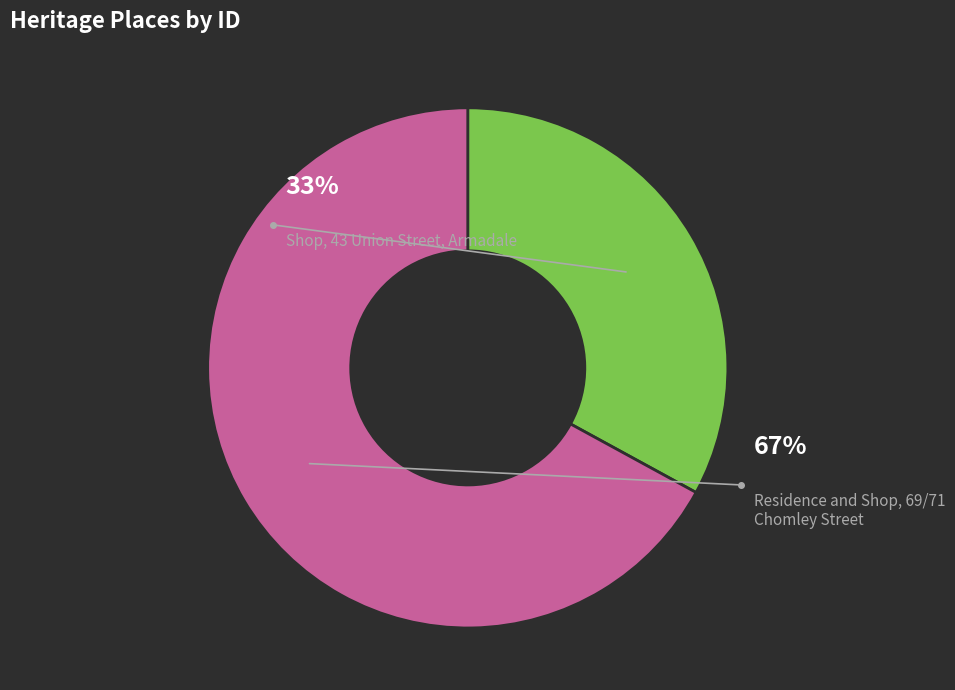

To the nearest percent, what portion does Shop, 43 Union Street, Armadale represent?

33%